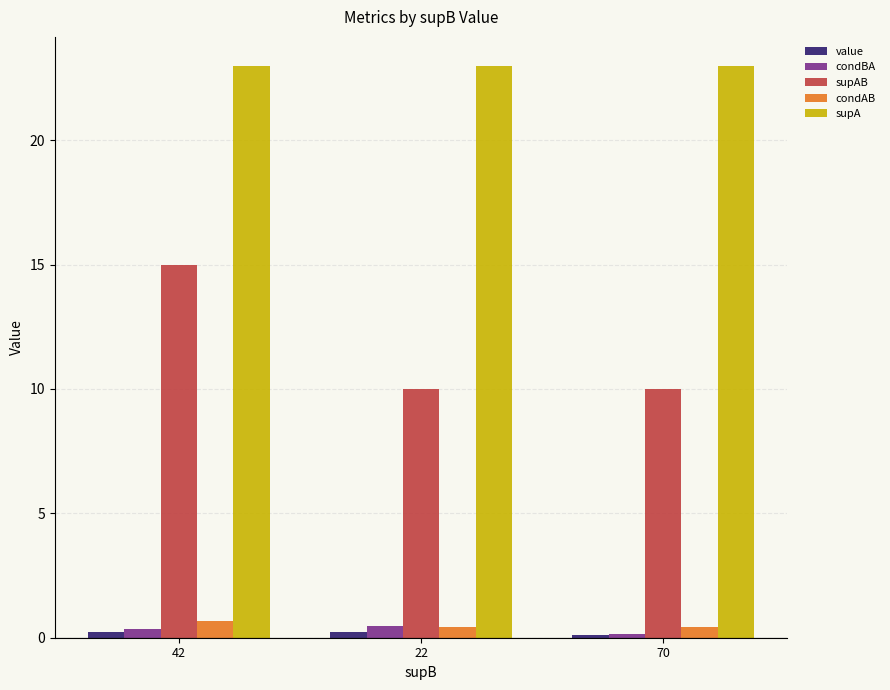

Which series has the largest range (max minus min)?

supAB